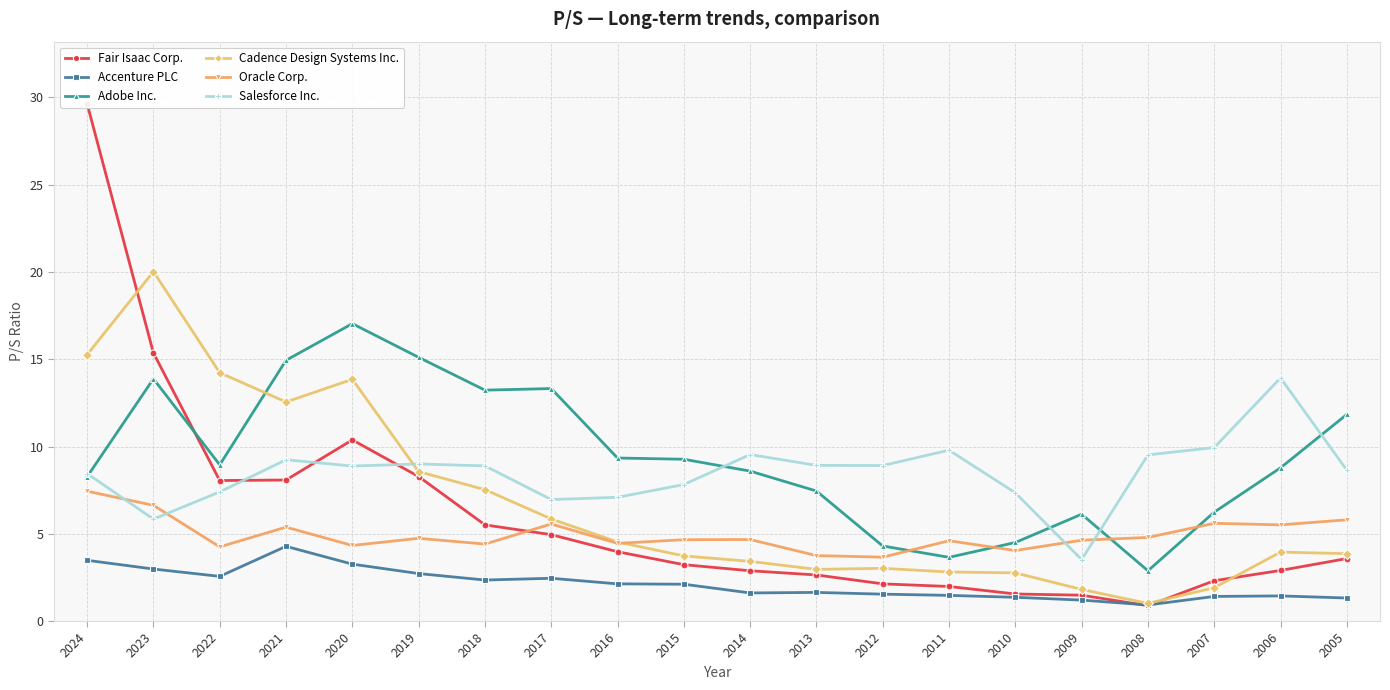

At which label does Cadence Design Systems Inc. first exceed 3?

2024